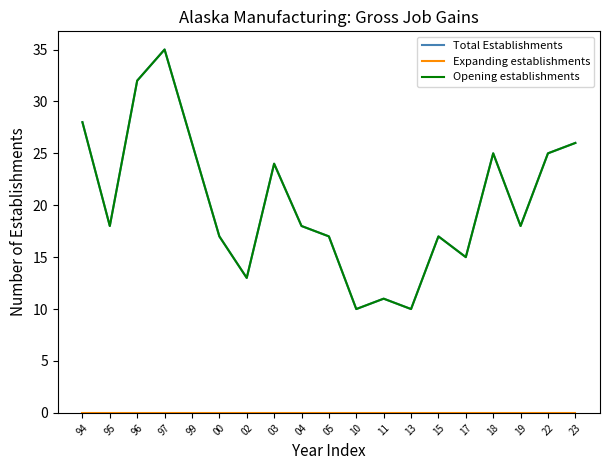

Reading left to right, transcribe all the data shown in this chart.

Total Establishments: 28	18	32	35	26	17	13	24	18	17	10	11	10	17	15	25	18	25	26
Expanding establishments: 0	0	0	0	0	0	0	0	0	0	0	0	0	0	0	0	0	0	0
Opening establishments: 28	18	32	35	26	17	13	24	18	17	10	11	10	17	15	25	18	25	26